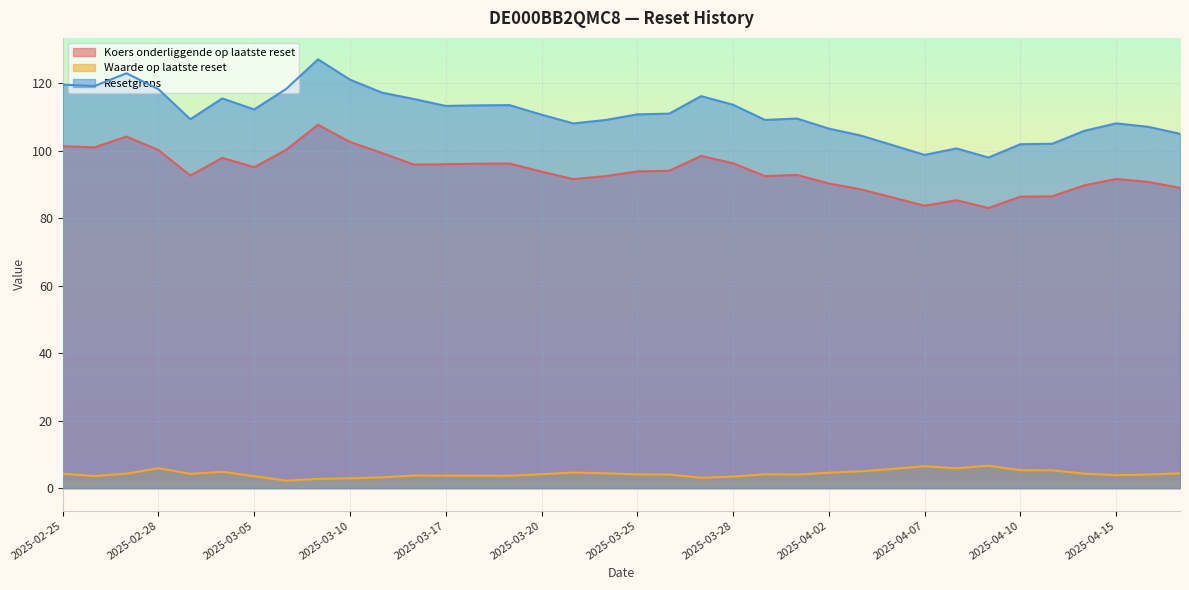

What is the difference between the Koers onderliggende op laatste reset values at 2025-03-25 and 2025-04-17?

4.9